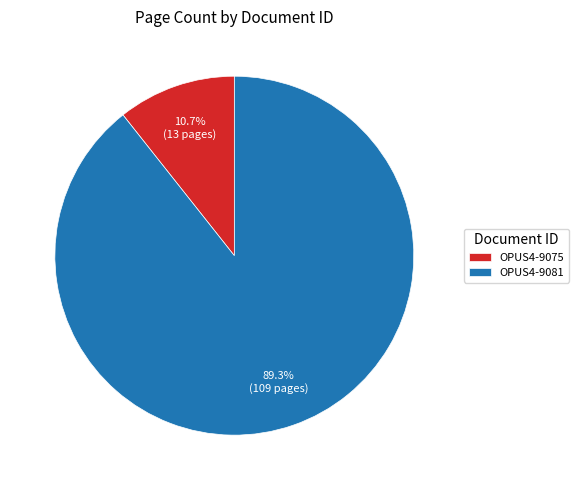

Which slice represents more than half of the pie?

OPUS4-9081